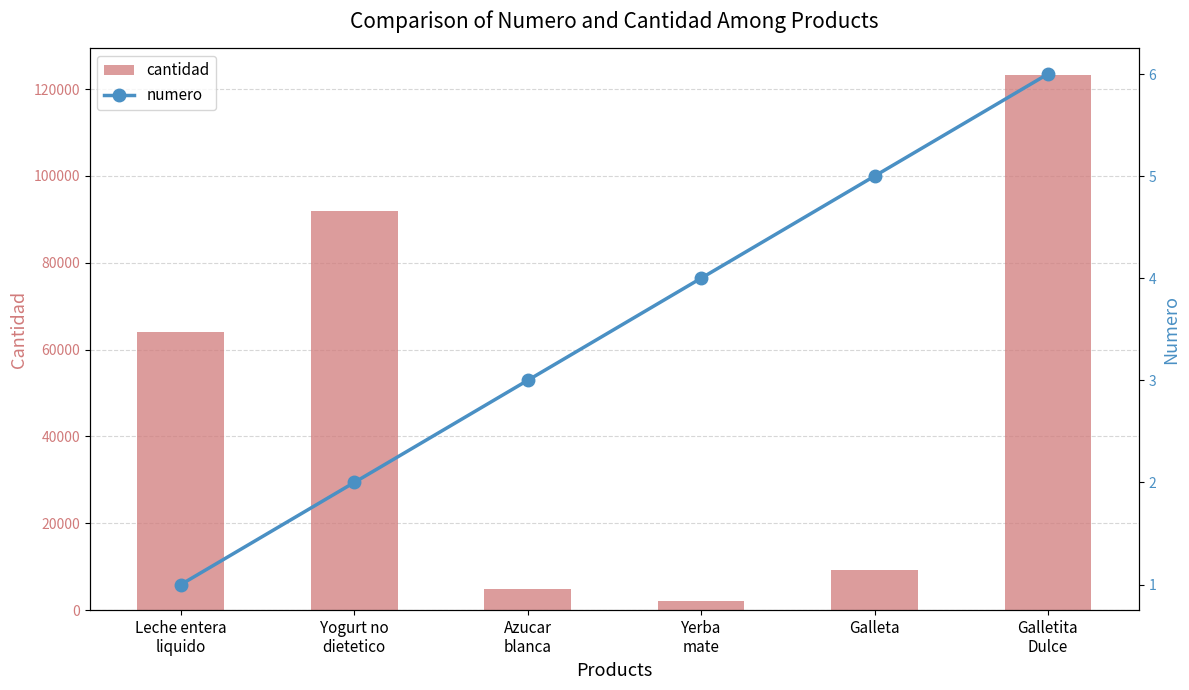

Reading right to left, extract all data points from this chart.

cantidad: 123200	9320	2152	4782	92000	64080
numero: 6	5	4	3	2	1